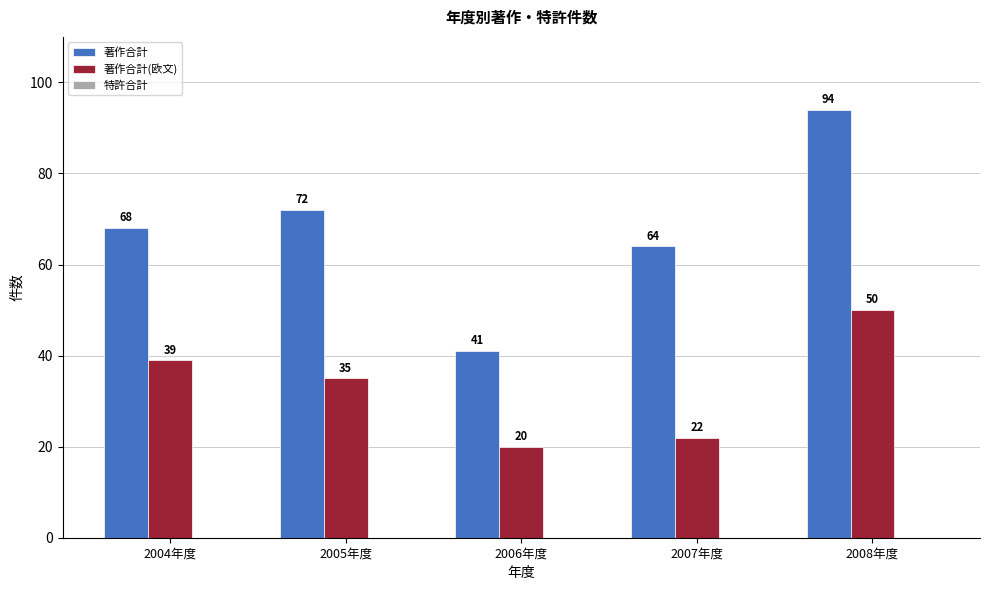

How many groups of bars are there?

5